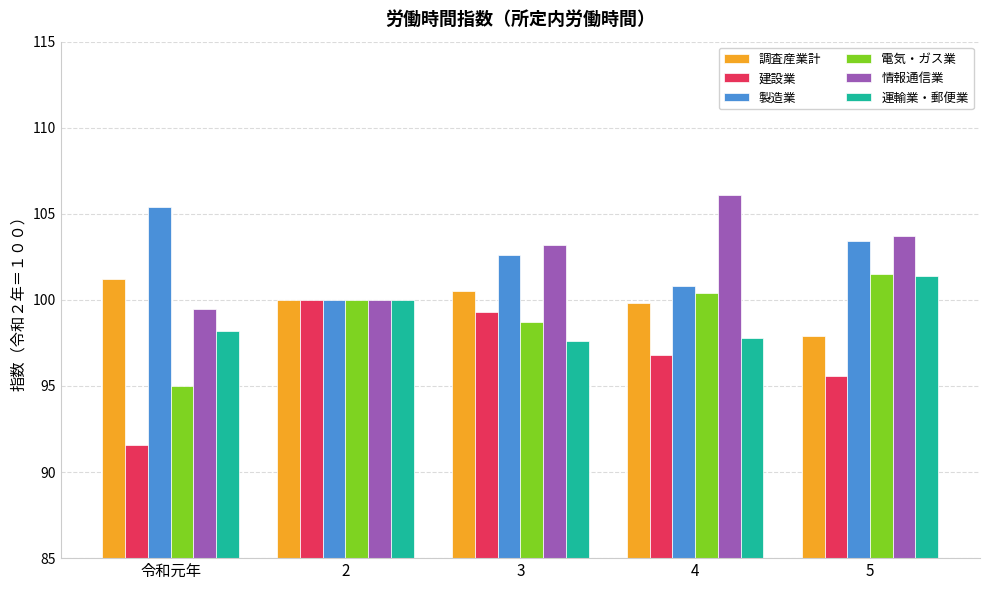

Count the number of categories in the chart.

5